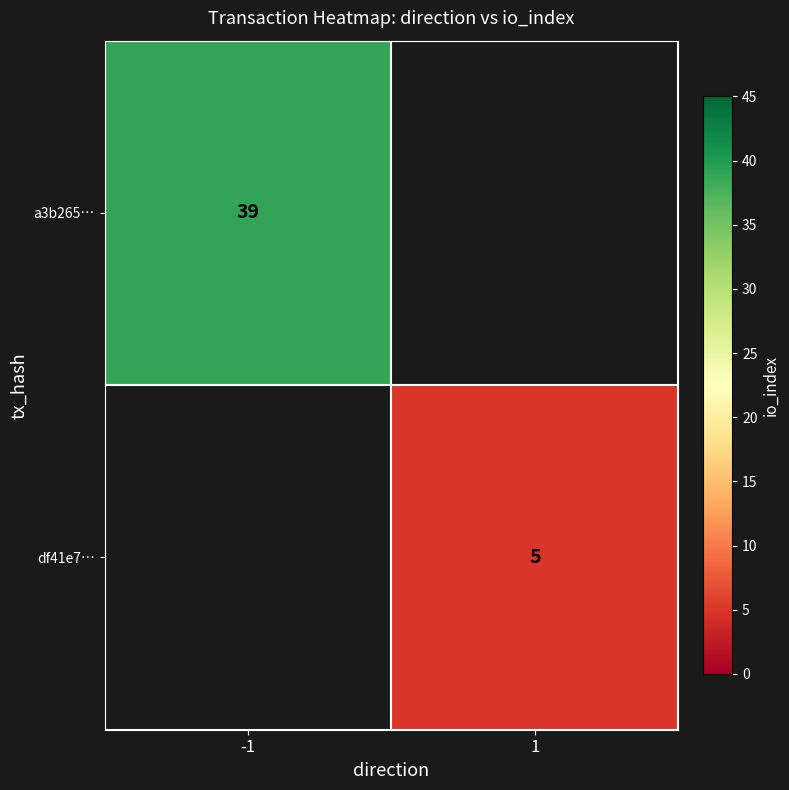

True or false: df41e7… has a value of 5 at 1.

True